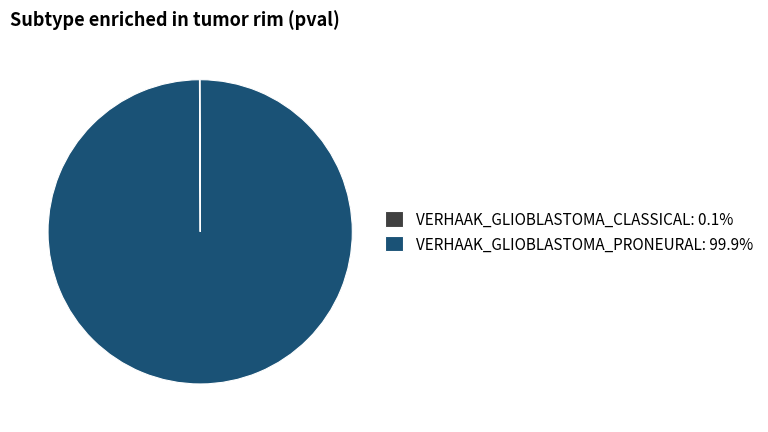

Does any single category account for the majority?

Yes